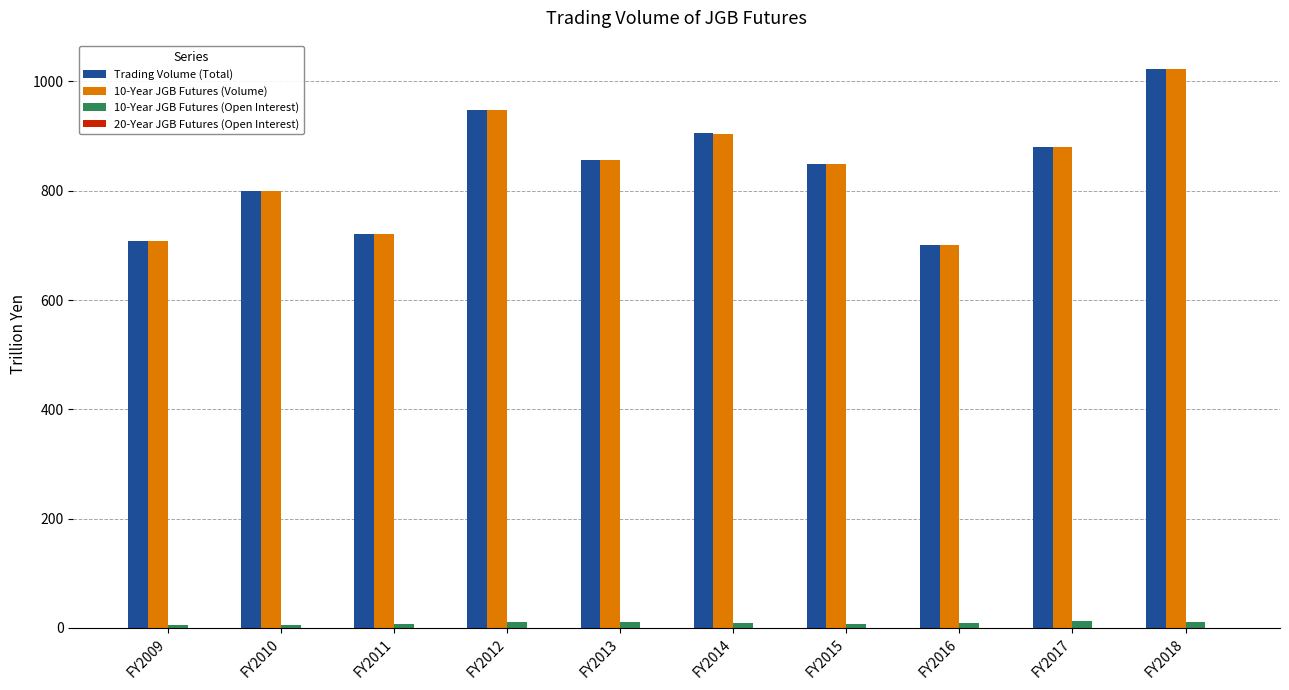

What is the value of the Trading Volume (Total) bar at the 7th from the left?

849.7